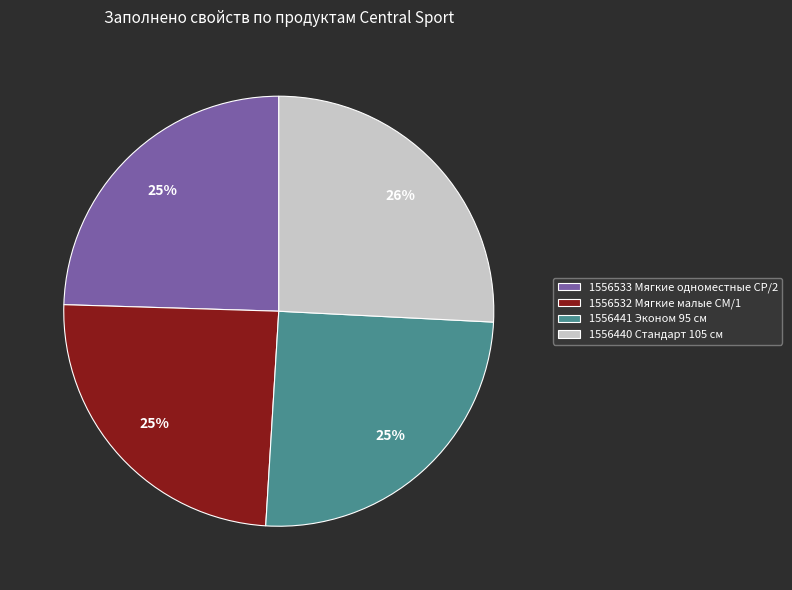

Combined, do 1556532 Мягкие малые СМ/1 and 1556533 Мягкие одноместные СР/2 account for over 50%?

No